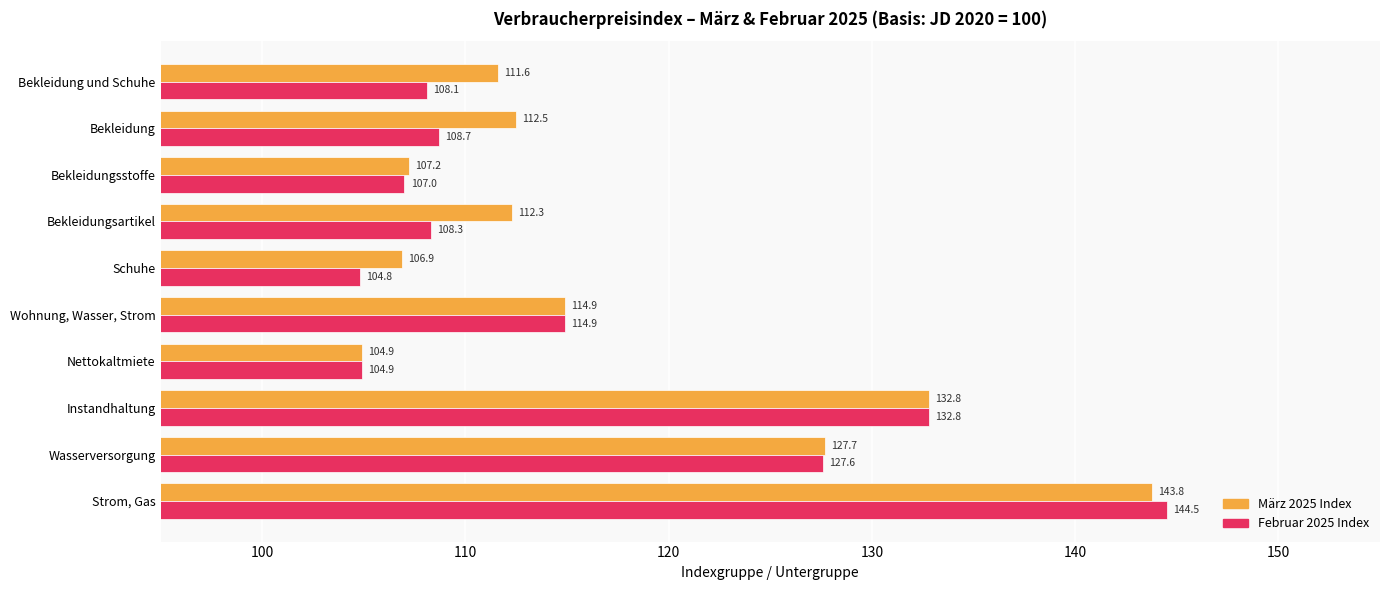

At which label is Februar 2025 Index closest to 124?

Wasserversorgung